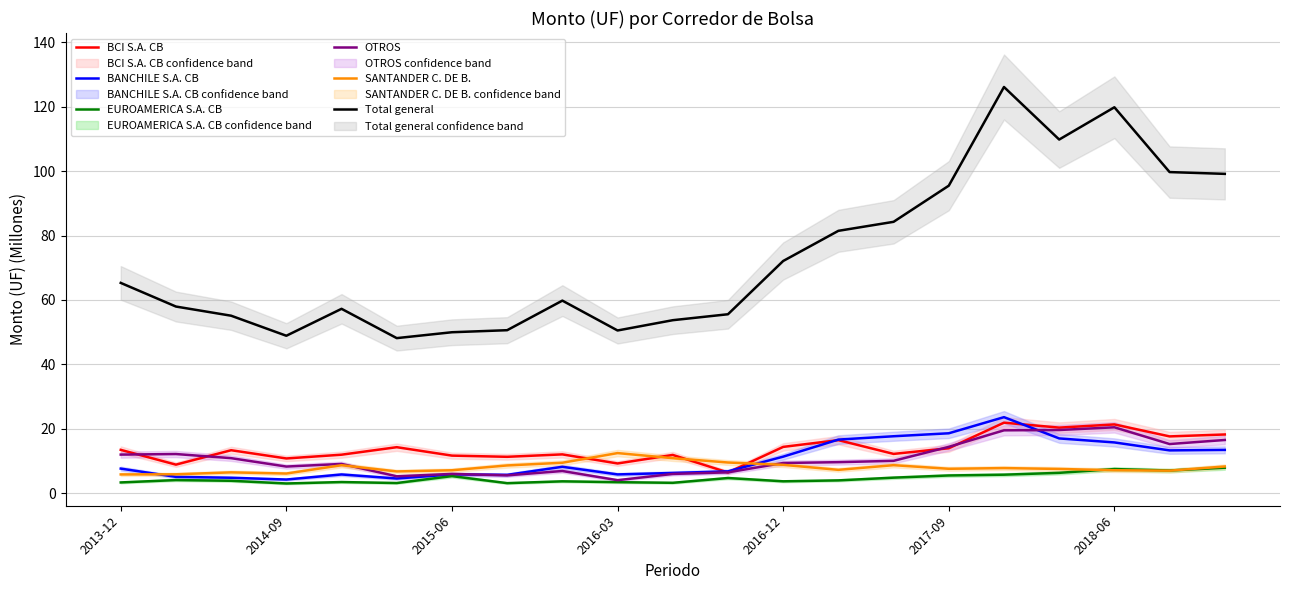

True or false: OTROS and Total general cross at least once.

False